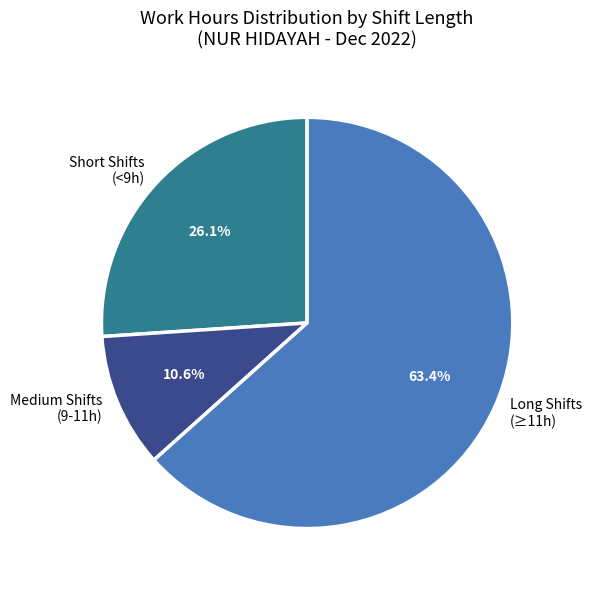

Is there any slice that represents more than half of the pie?

Yes